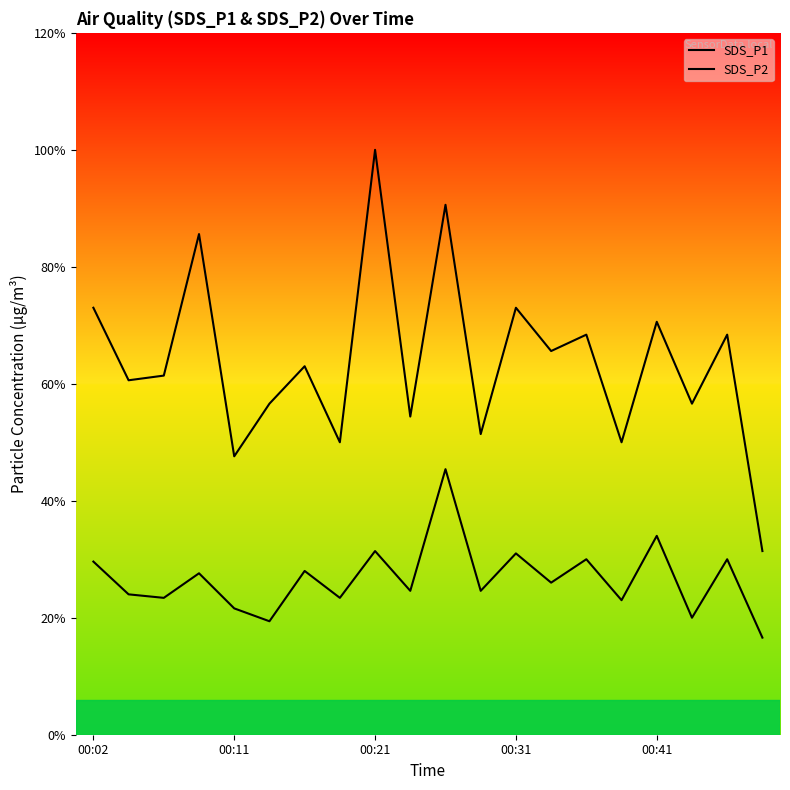

Count the number of data series in this chart.

2